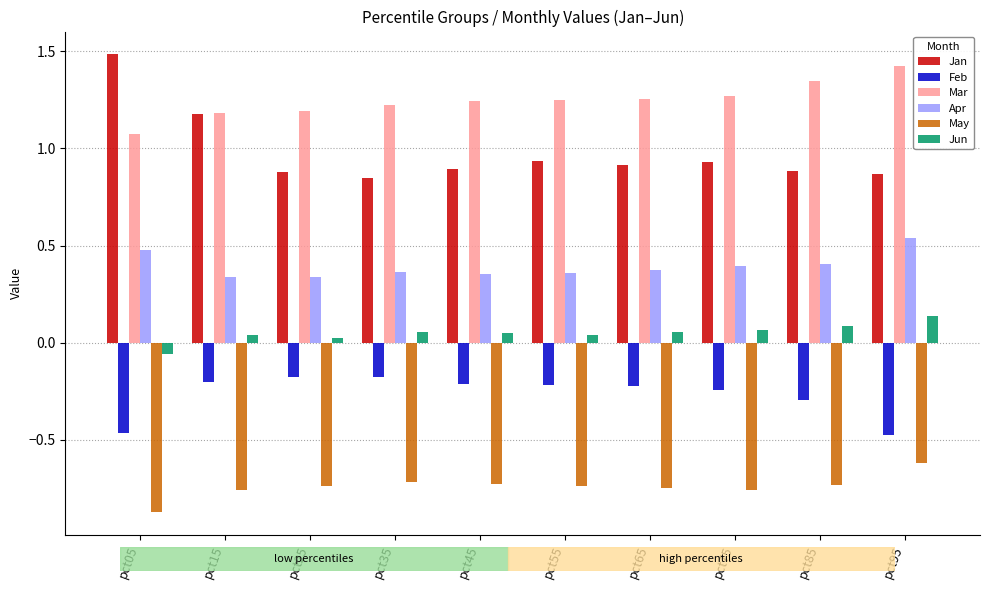

What is the spread (max minus min) of values at pct95?

2.0